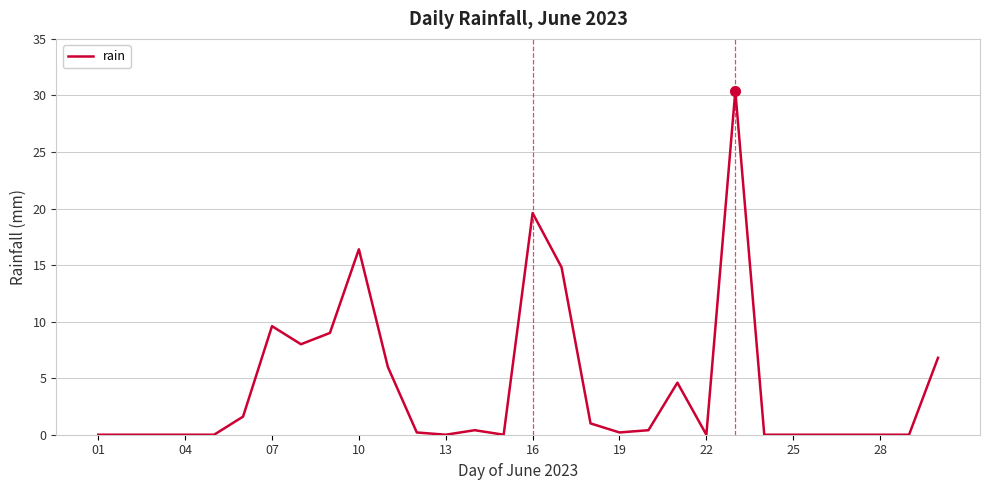

What is the maximum value shown in the chart?

30.4